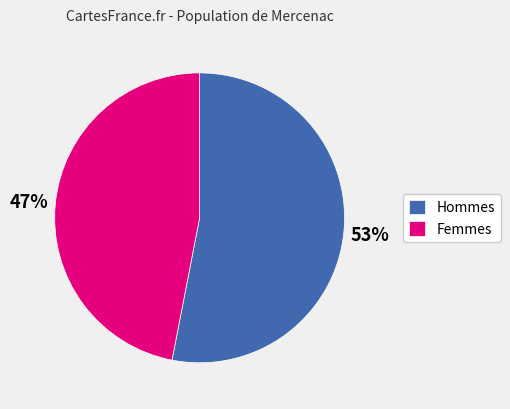

To the nearest percent, what is the difference between the largest and smallest slice percentages?

6%